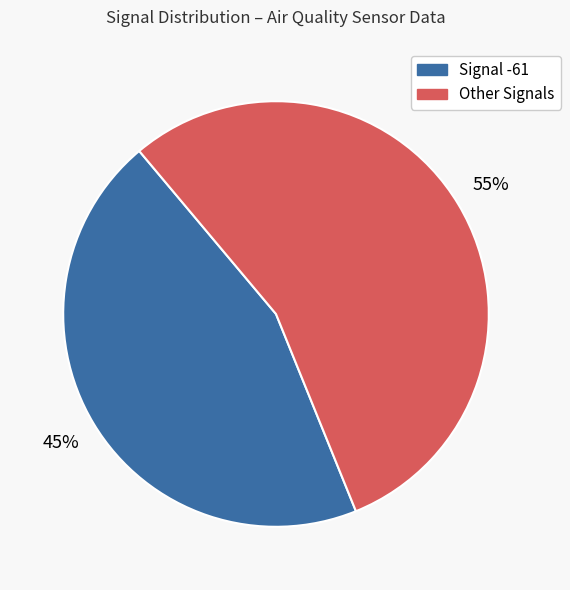

Is there a majority slice in this chart?

Yes